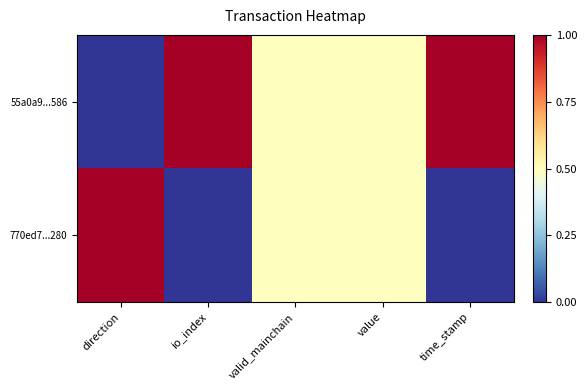

Which series has the largest total across all categories?

55a0a9...586